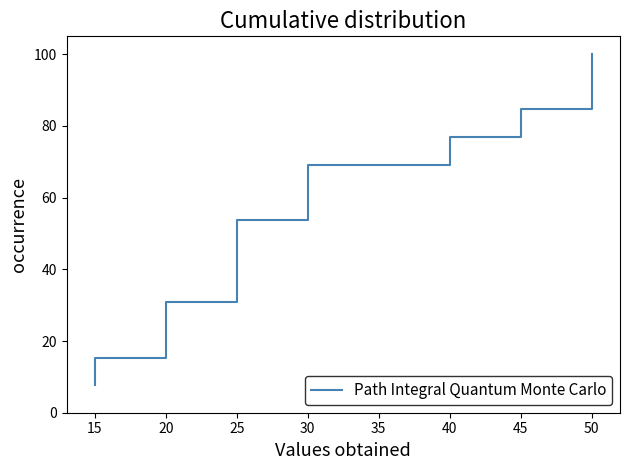

How many lines are shown in the chart?

1